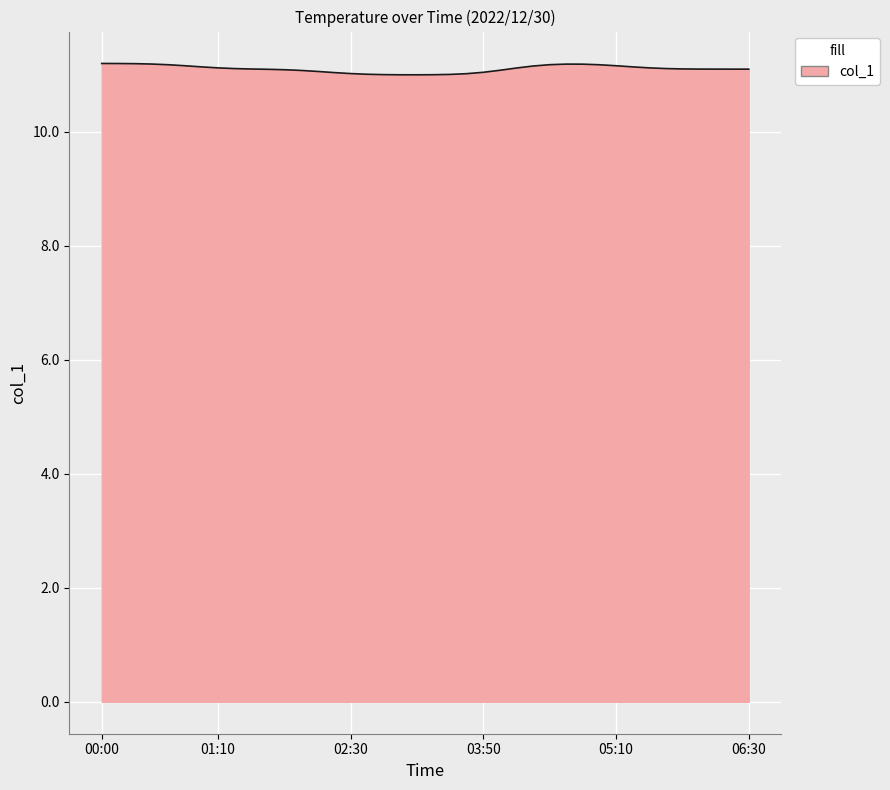

What is the smallest value displayed?

11.0